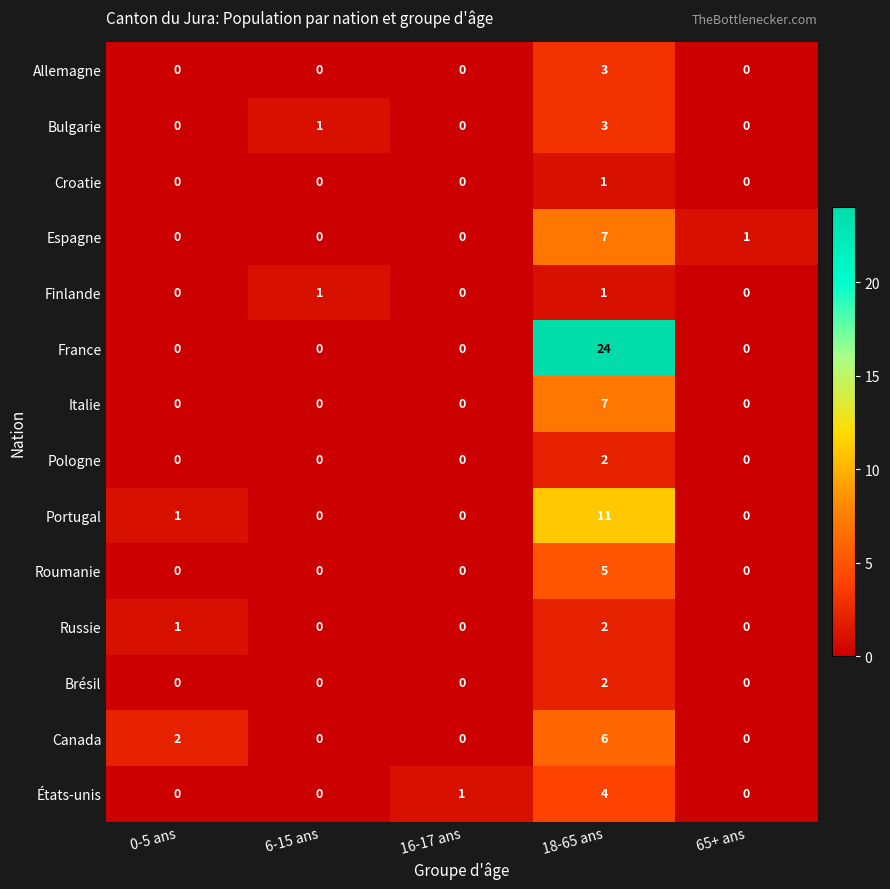

What is the difference between the highest and lowest values at 6-15 ans?

1